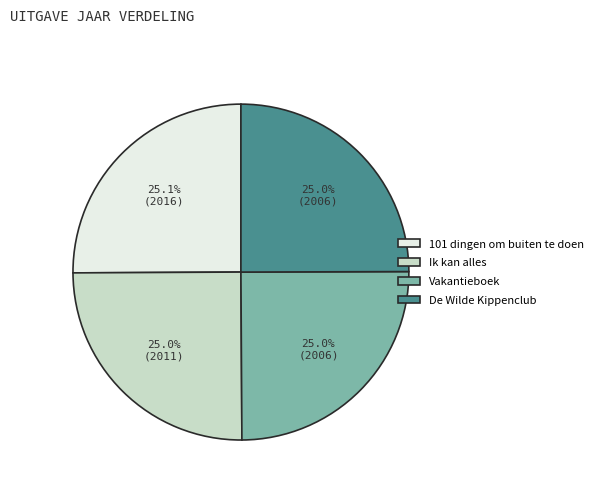

Does De Wilde Kippenclub represent more than half of the total?

No